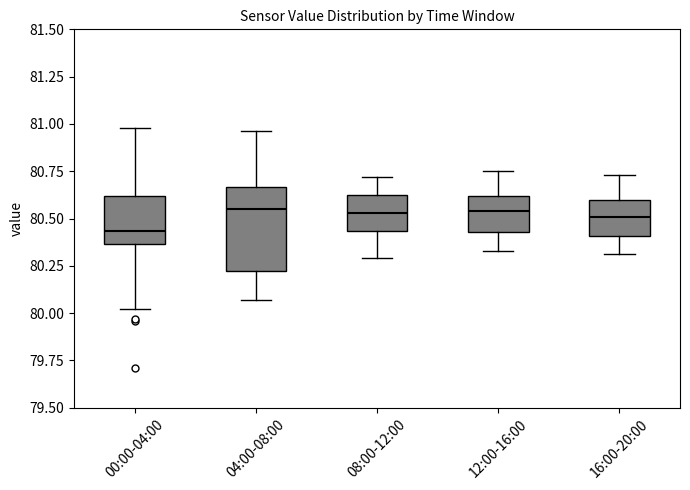

Comparing the boxes themselves (not the whiskers), which one is the tallest?

04:00-08:00